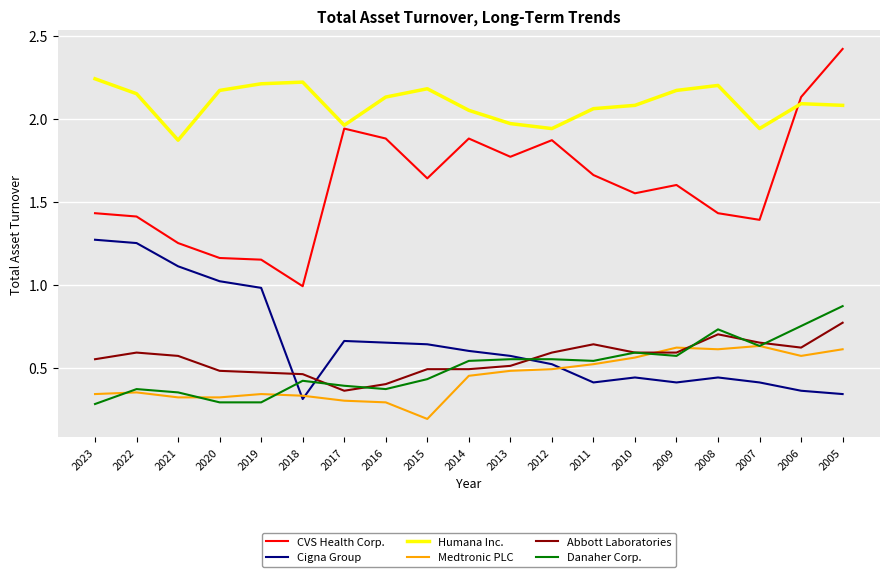

At which category is the sum across all series the highest?

2005